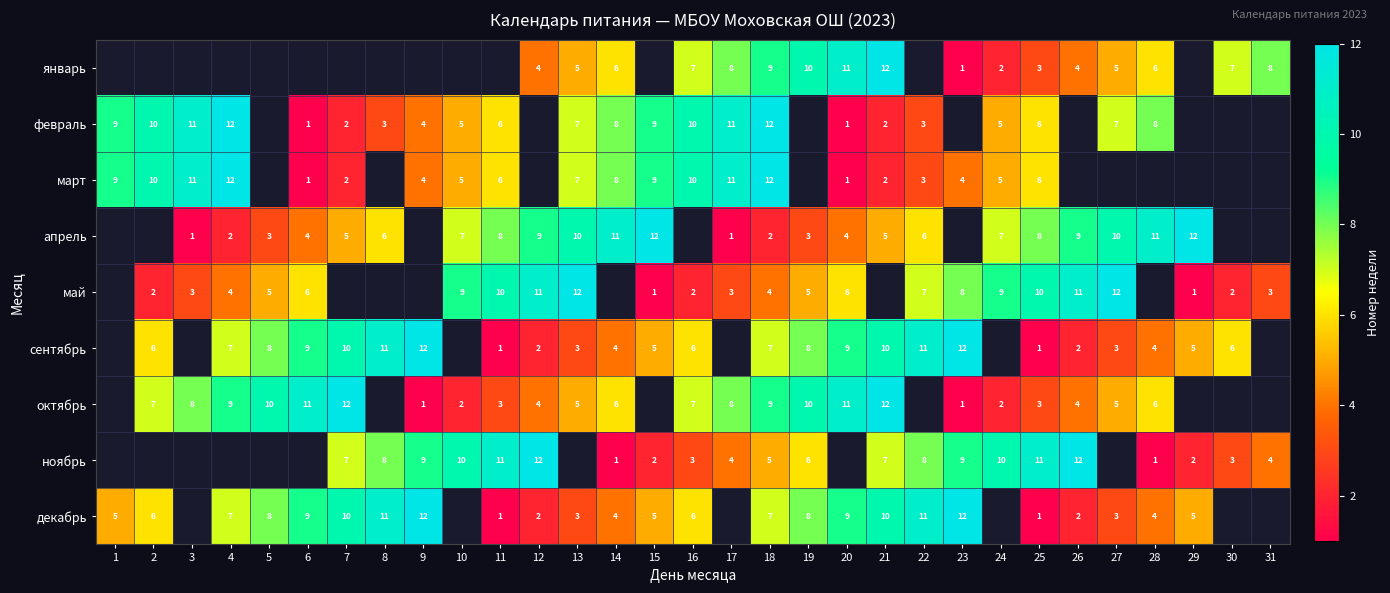

The value of октябрь at 28 is 9.1. True or false?

False